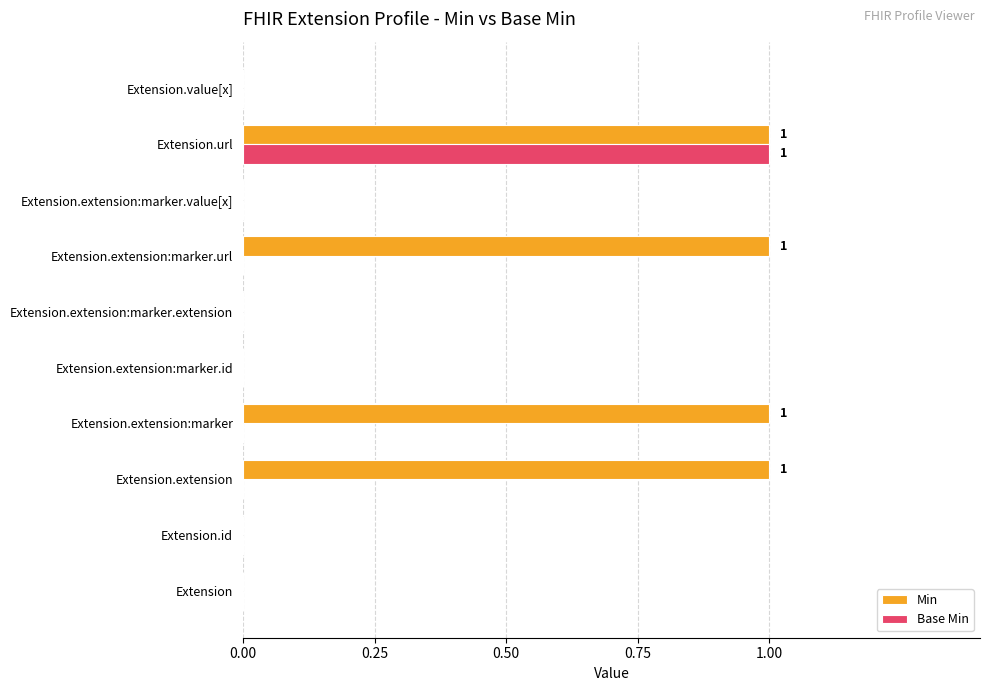

Which category has the highest value in the Base Min series?

Extension.url